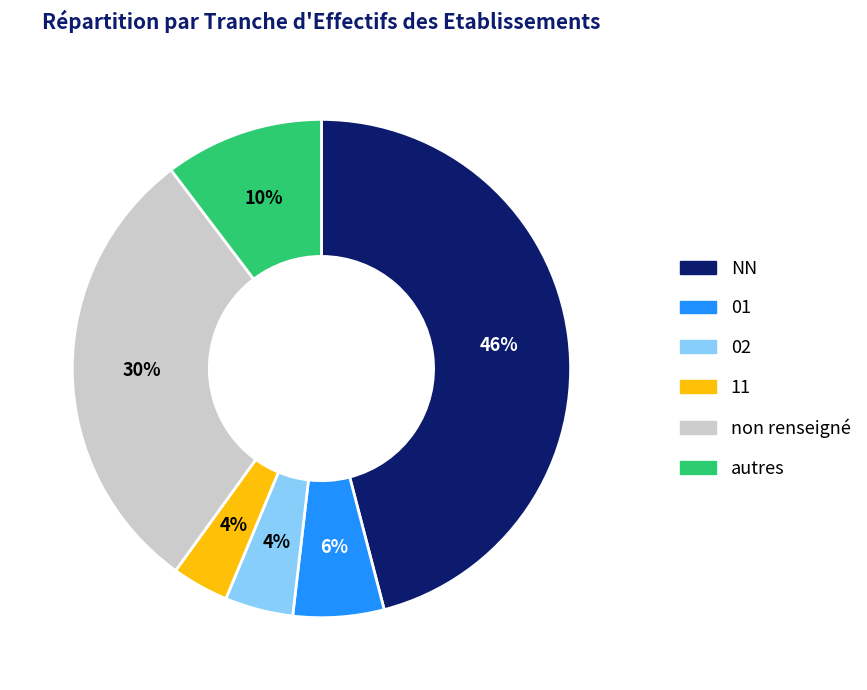

Is there any slice that represents more than half of the pie?

No